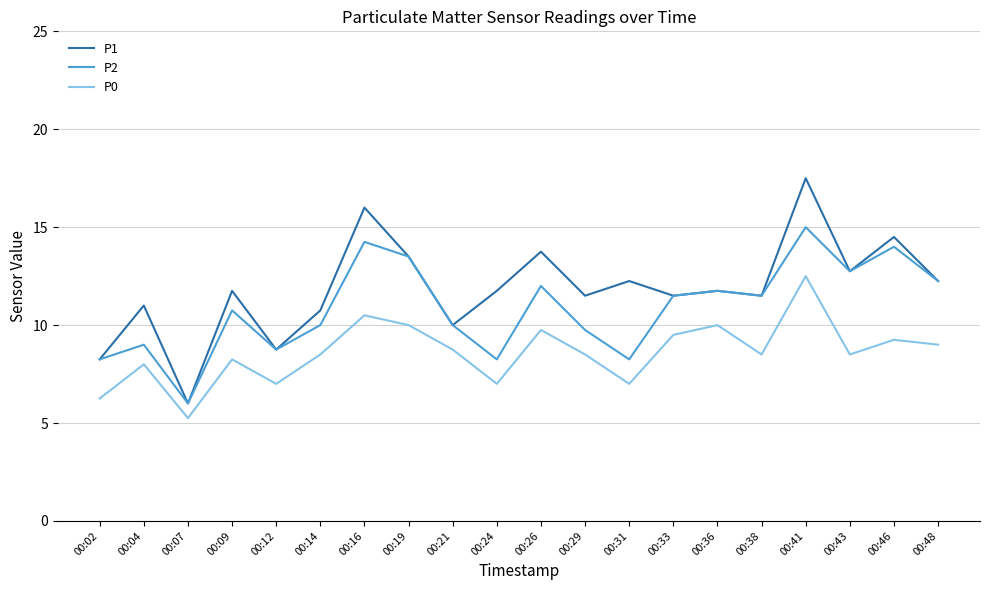

Does the chart display data point markers on the line(s)?

No